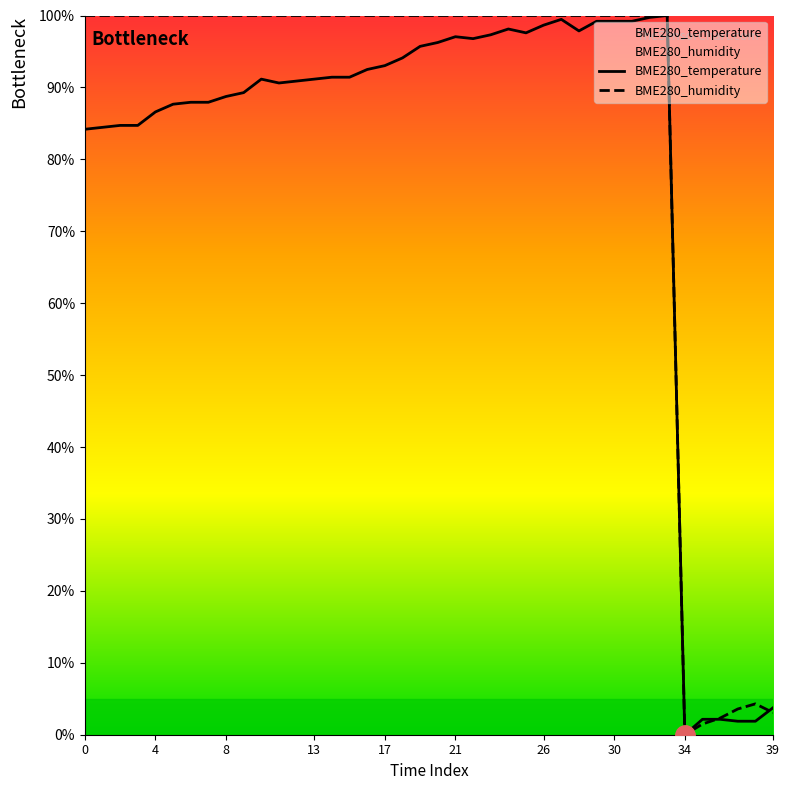

The BME280_temperature series shows 175.7 at 30. True or false?

False